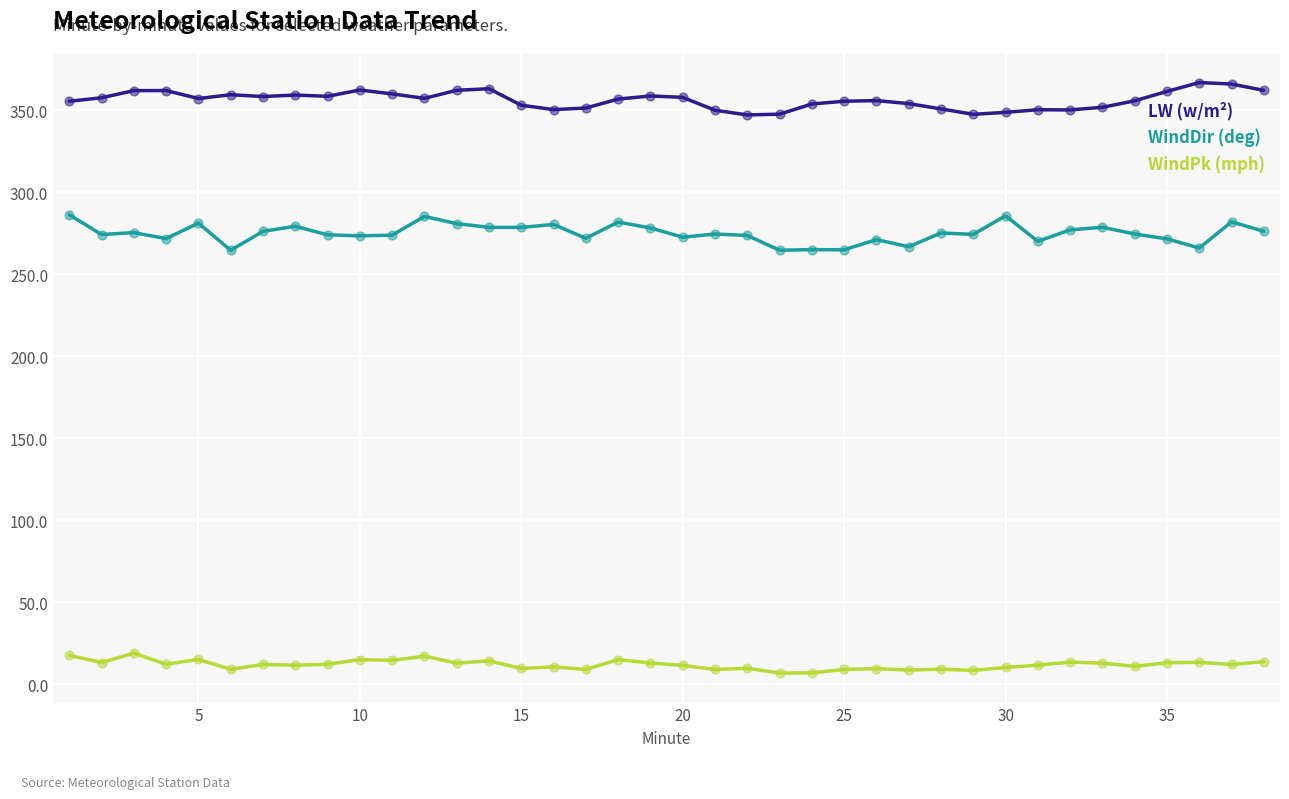

True or false: LW (w/m²) and WindDir (deg) intersect in this chart.

False